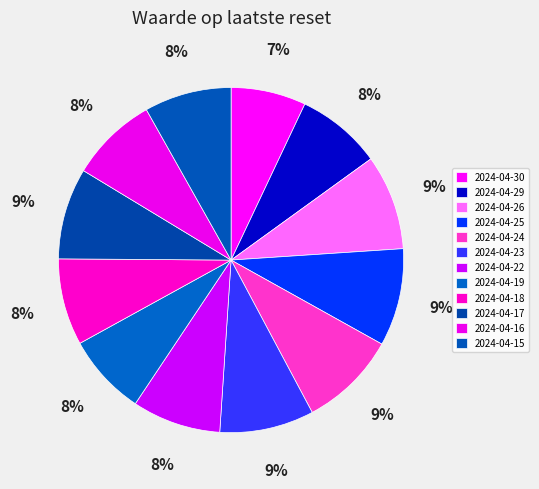

True or false: 2024-04-18 accounts for 20% of the total.

False